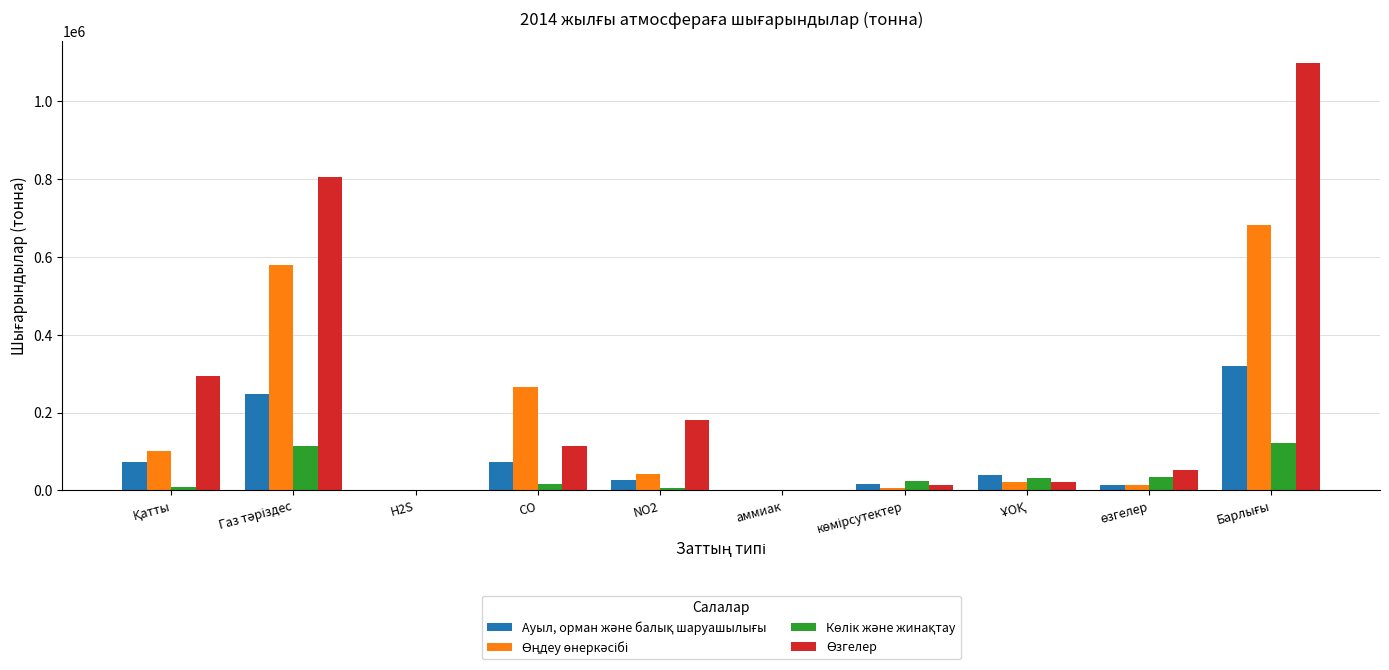

How many series are shown in this chart?

4